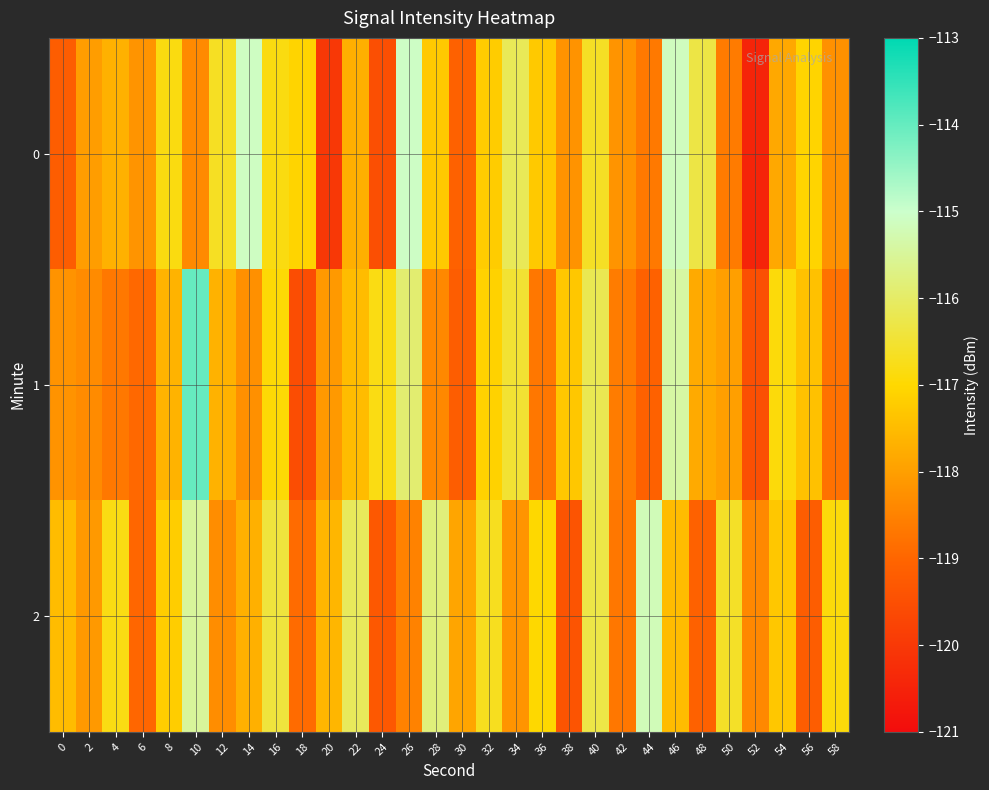

At 32, list the series in order from largest to smallest.

2, 1, 0